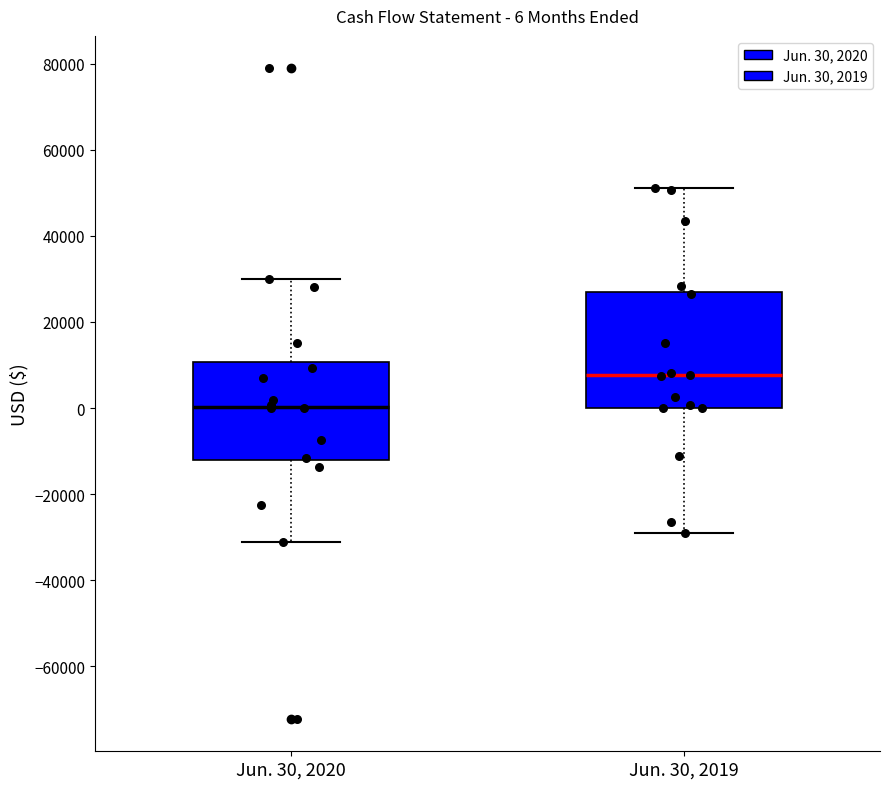

Comparing the boxes themselves (not the whiskers), which one is the tallest?

Jun. 30, 2019